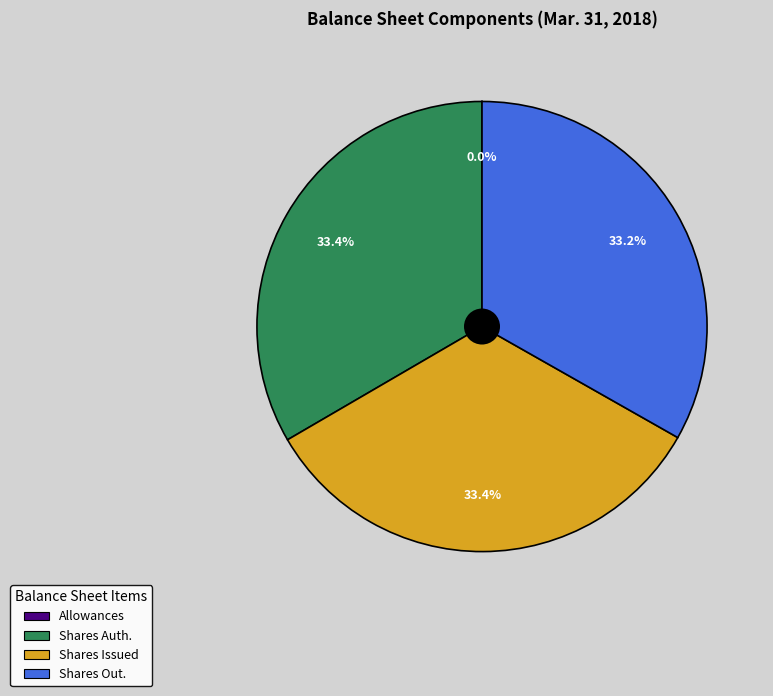

Does any single category account for the majority?

No